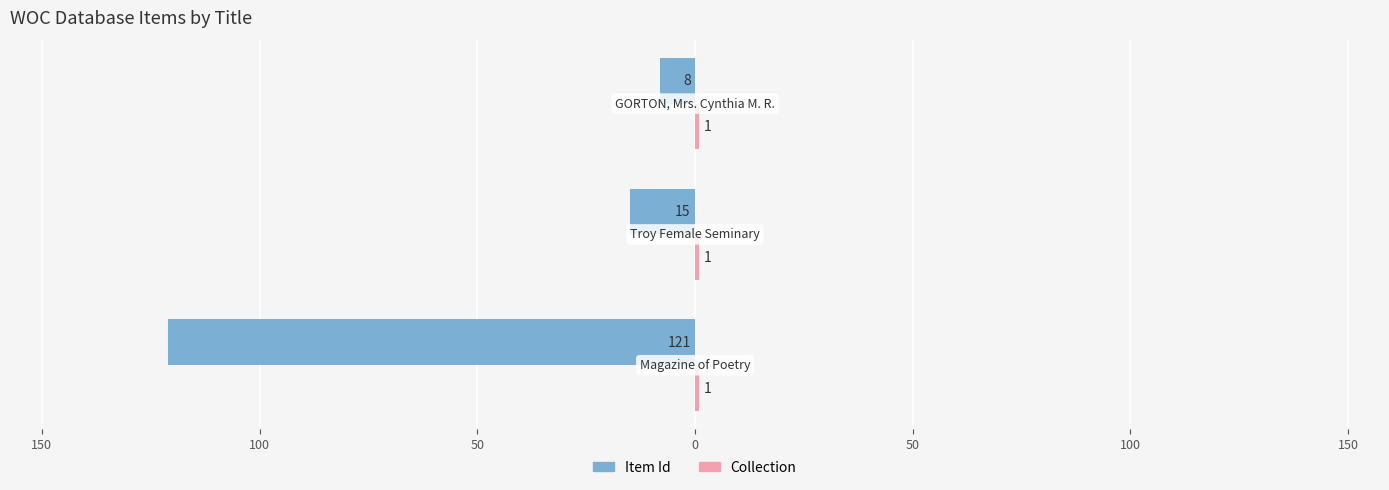

Reading left to right, what are all the values shown in this chart?

Item Id: -121.0	-15.0	-8.0
Collection: 0.3	0.3	0.3